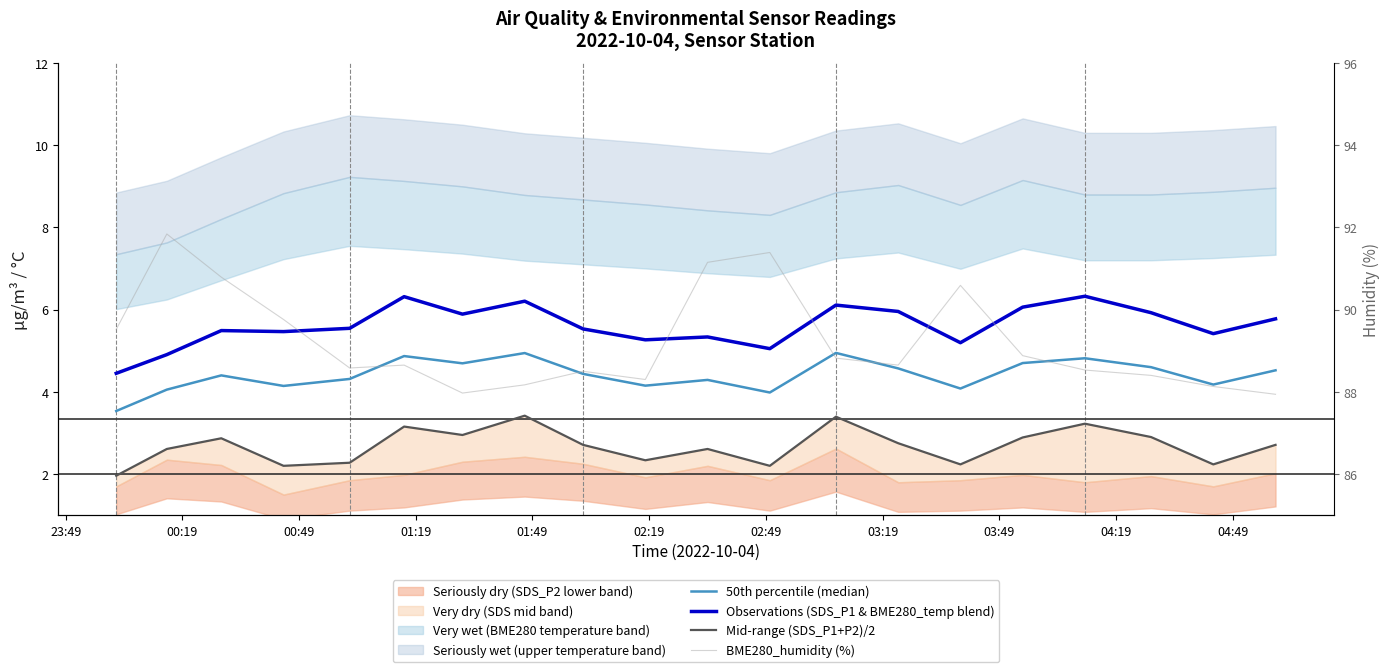

What is the difference between the maximum and minimum values in the BME280_humidity (%) series?

3.9